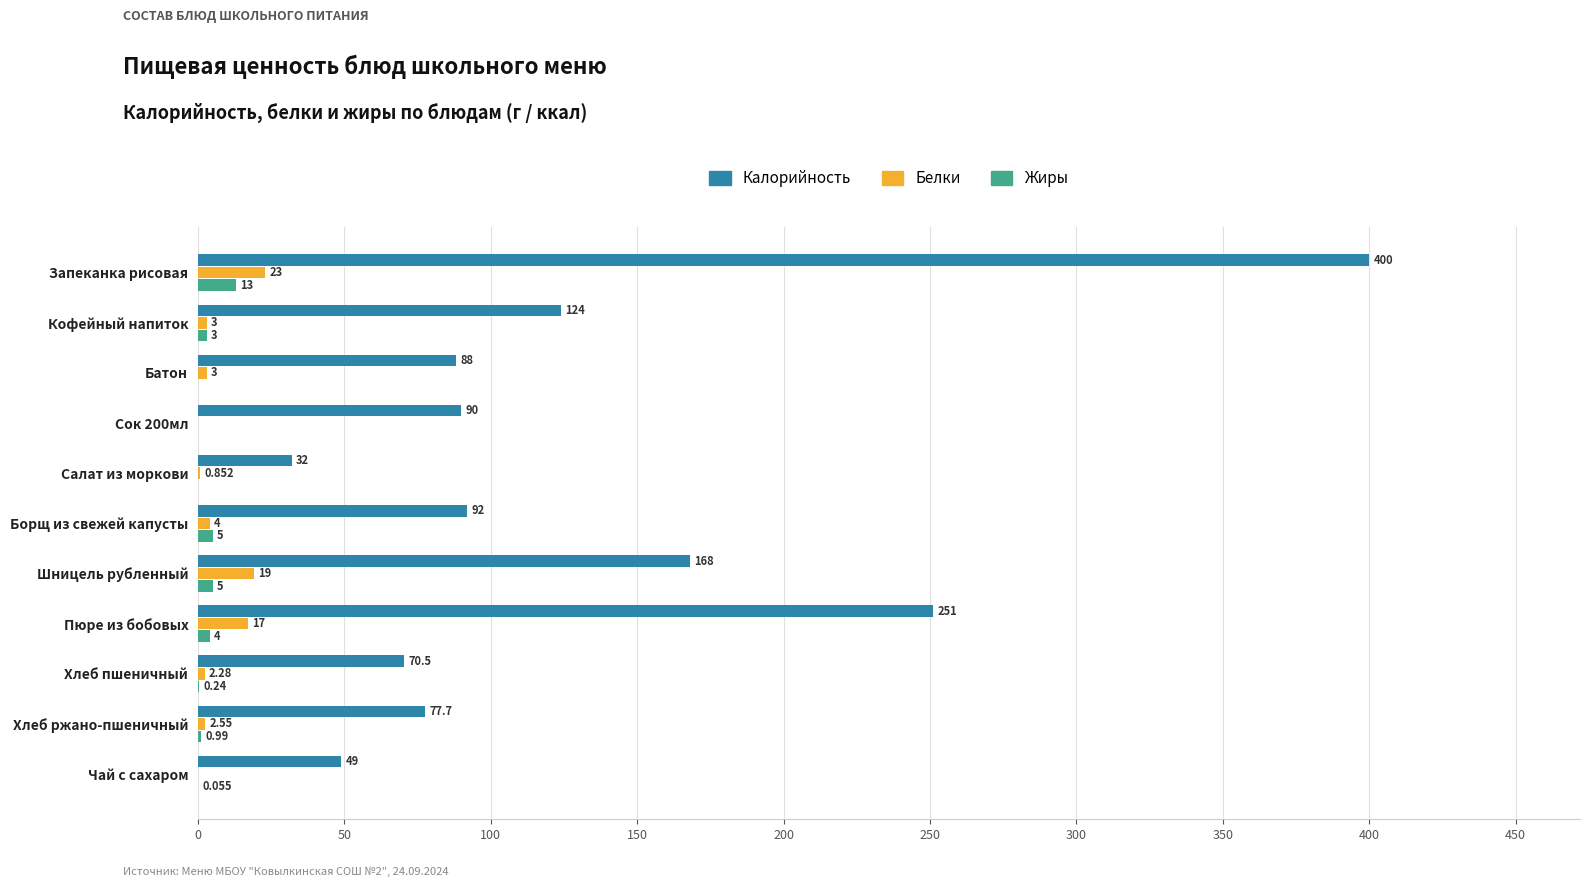

Which category has the highest value in the Белки series?

Запеканка рисовая